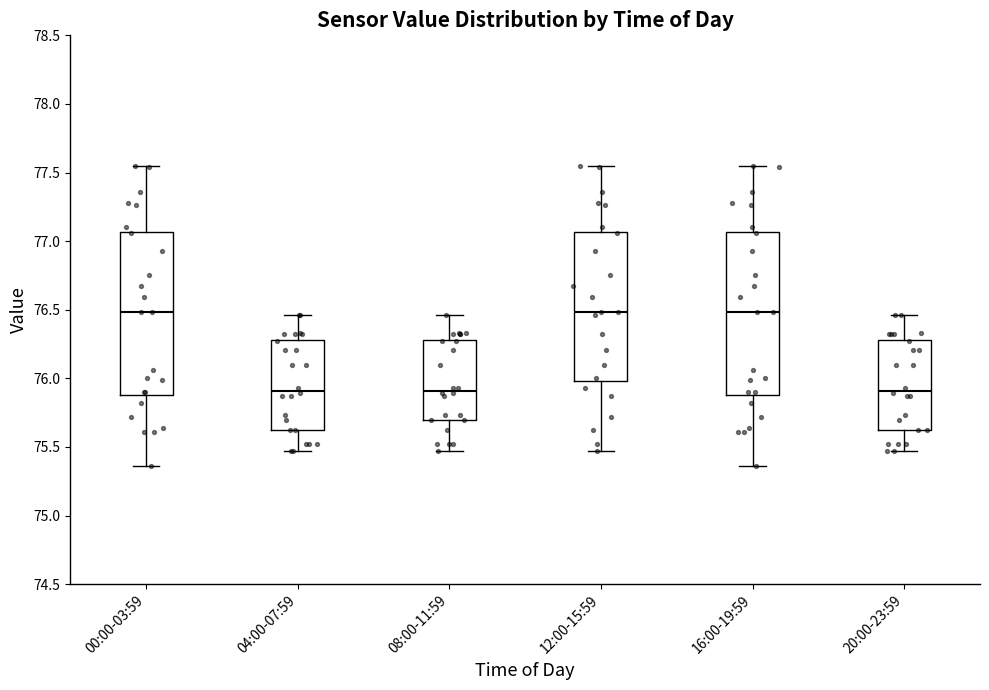

Reading left to right, transcribe this box plot: for each box, give where its median line is, the range the box spans, and where its two whiskers end, as read against the y-axis. The values are not printed on the chart, so give them approximately, as read against the axis.

00:00-03:59: median 76.50, box 75.90 to 77.05, whiskers 75.35 to 77.55
04:00-07:59: median 75.90, box 75.60 to 76.30, whiskers 75.45 to 76.45
08:00-11:59: median 75.90, box 75.70 to 76.30, whiskers 75.45 to 76.45
12:00-15:59: median 76.50, box 76.00 to 77.05, whiskers 75.45 to 77.55
16:00-19:59: median 76.50, box 75.90 to 77.05, whiskers 75.35 to 77.55
20:00-23:59: median 75.90, box 75.60 to 76.30, whiskers 75.45 to 76.45